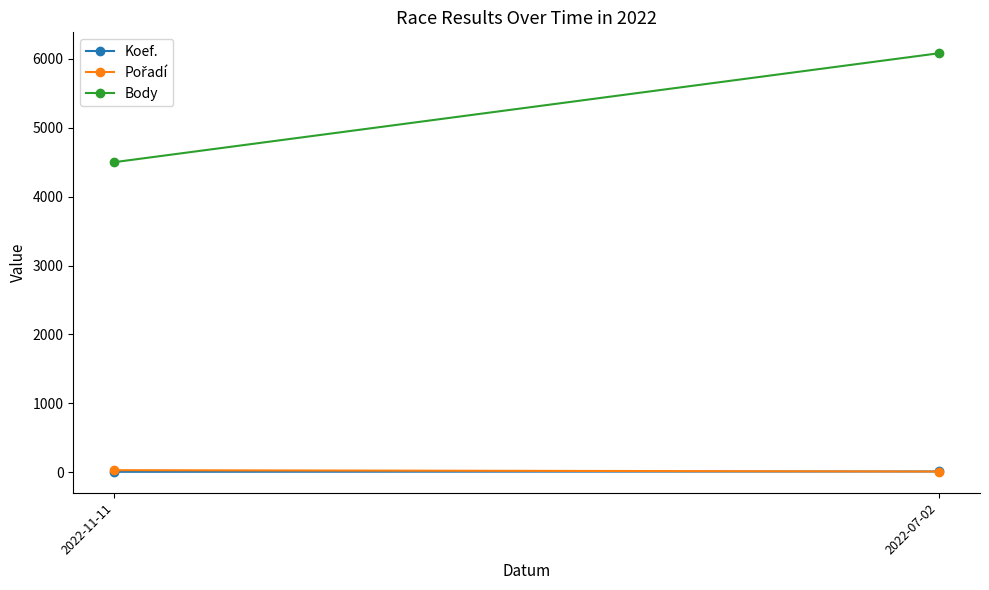

Which series has the widest spread of values?

Body